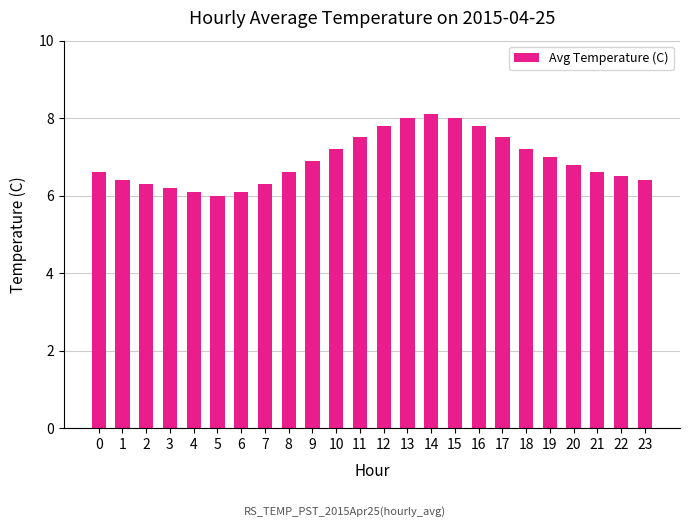

At which category does the chart reach its minimum across all series?

5